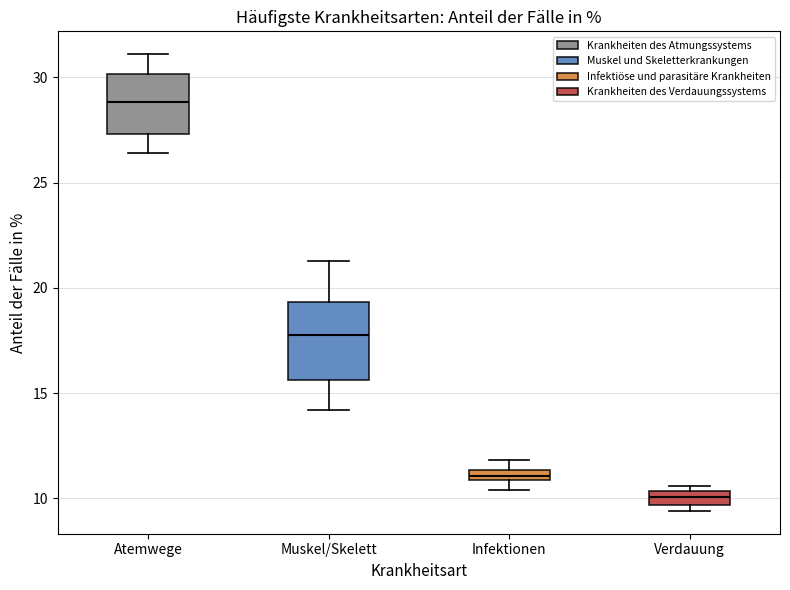

Where is the upper edge of the box for Muskel/Skelett on the y-axis? The values are not printed on the chart, so give them approximately, as read against the axis.

19.5